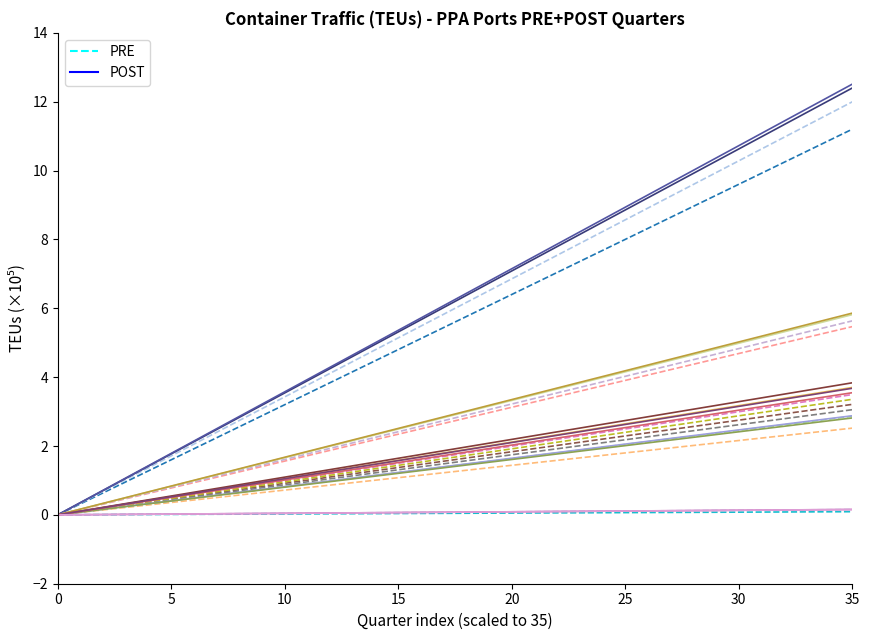

Rank the series by their average value, from lowest to highest.

PRE, POST